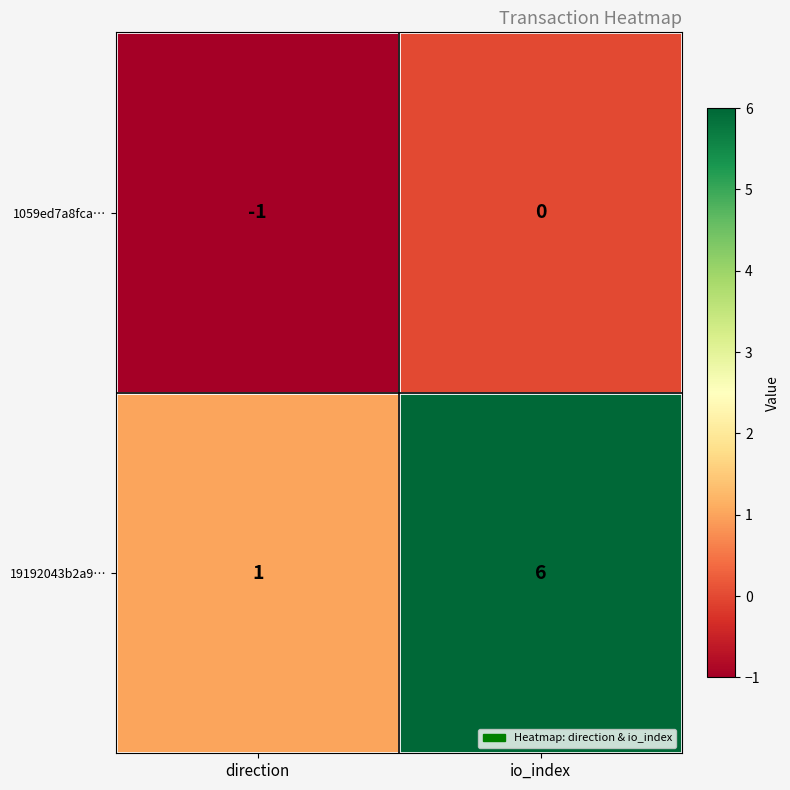

The 19192043b2a9… series shows 2 at direction. True or false?

False